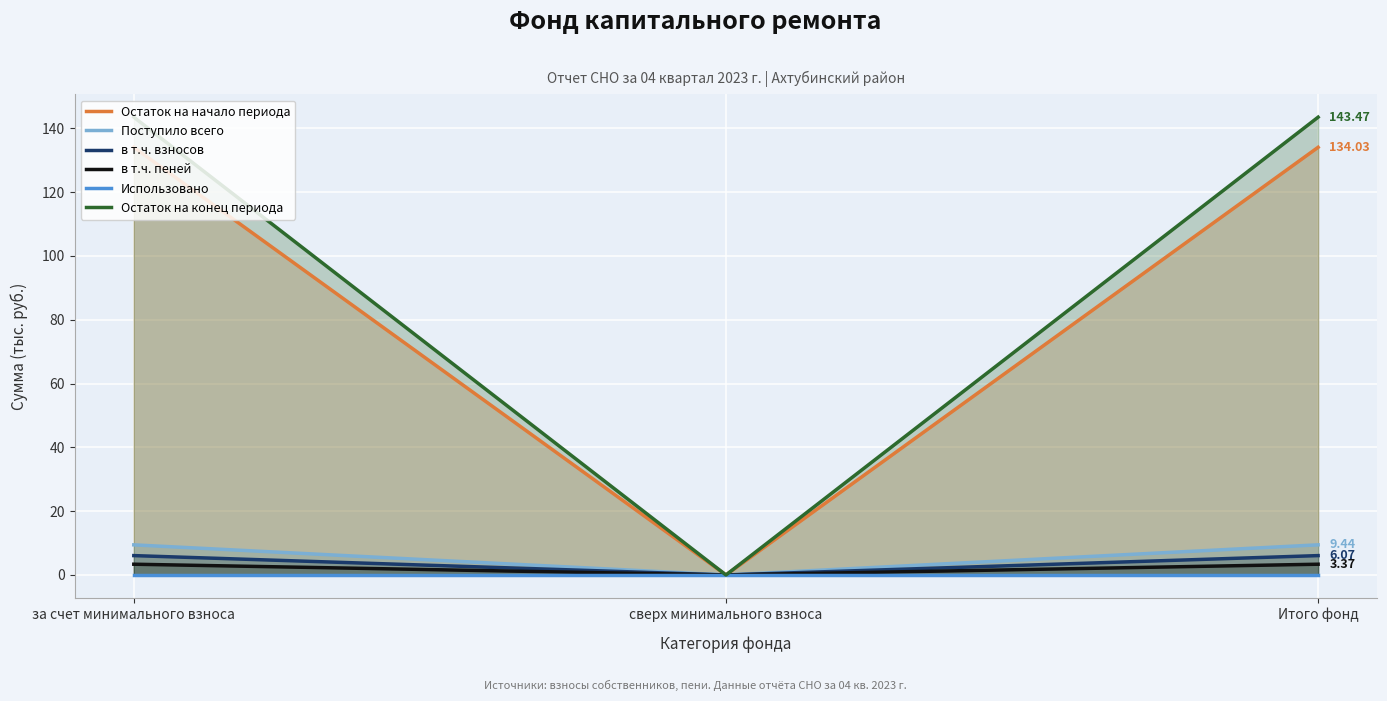

Reading right to left, list all the values displayed in this chart.

Остаток на начало периода: Итого фонд=134.0	сверх минимального взноса=0.0	за счет минимального взноса=134.0
Поступило всего: Итого фонд=9.4	сверх минимального взноса=0.0	за счет минимального взноса=9.4
в т.ч. взносов: Итого фонд=6.1	сверх минимального взноса=0.0	за счет минимального взноса=6.1
в т.ч. пеней: Итого фонд=3.4	сверх минимального взноса=0.0	за счет минимального взноса=3.4
Использовано: Итого фонд=0.0	сверх минимального взноса=0.0	за счет минимального взноса=0.0
Остаток на конец периода: Итого фонд=143.5	сверх минимального взноса=0.0	за счет минимального взноса=143.5